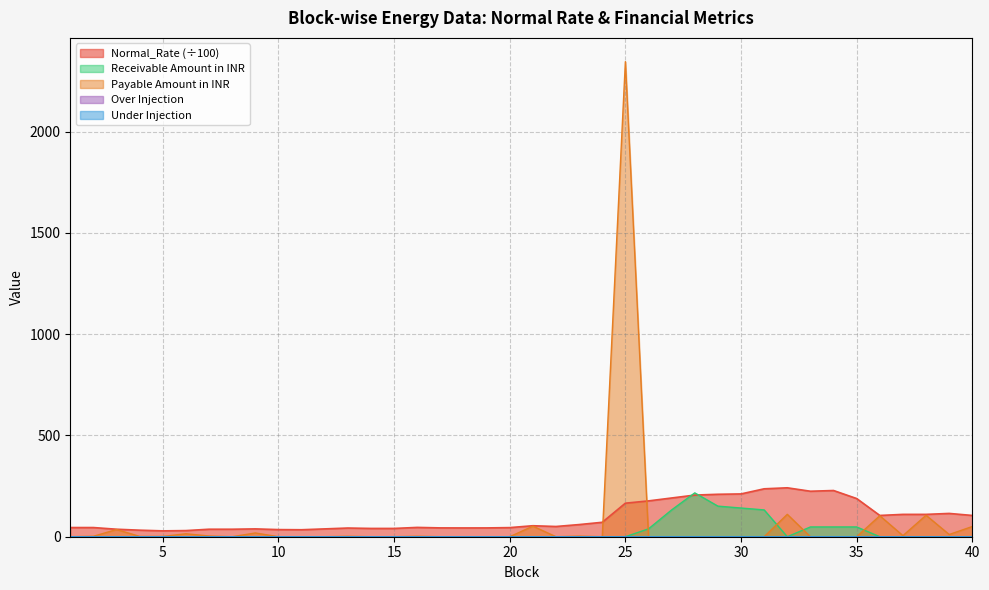

Which series has the largest total across all categories?

Normal_Rate (÷100)